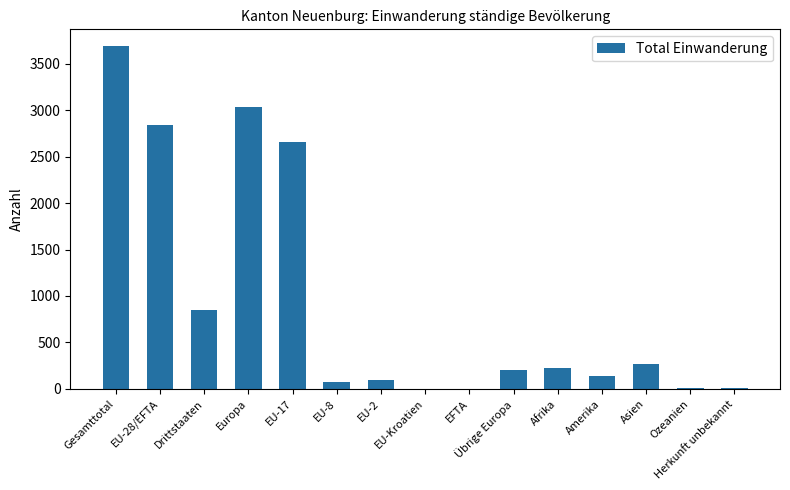

What is the greatest value displayed?

3688